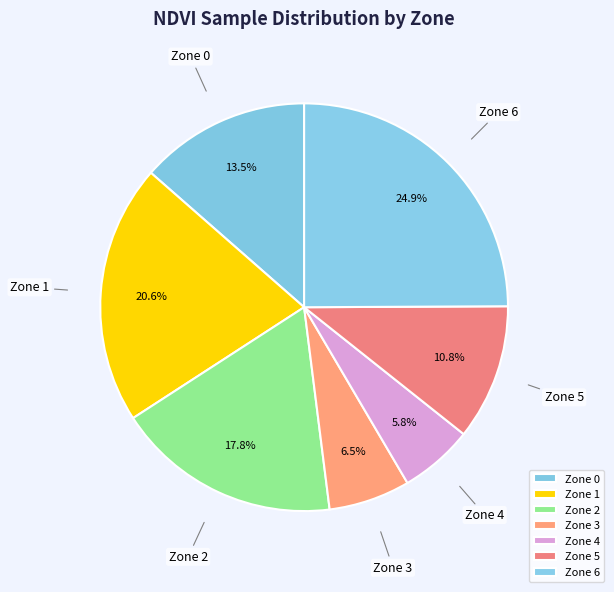

Between Zone 2 and Zone 5, which is larger?

Zone 2